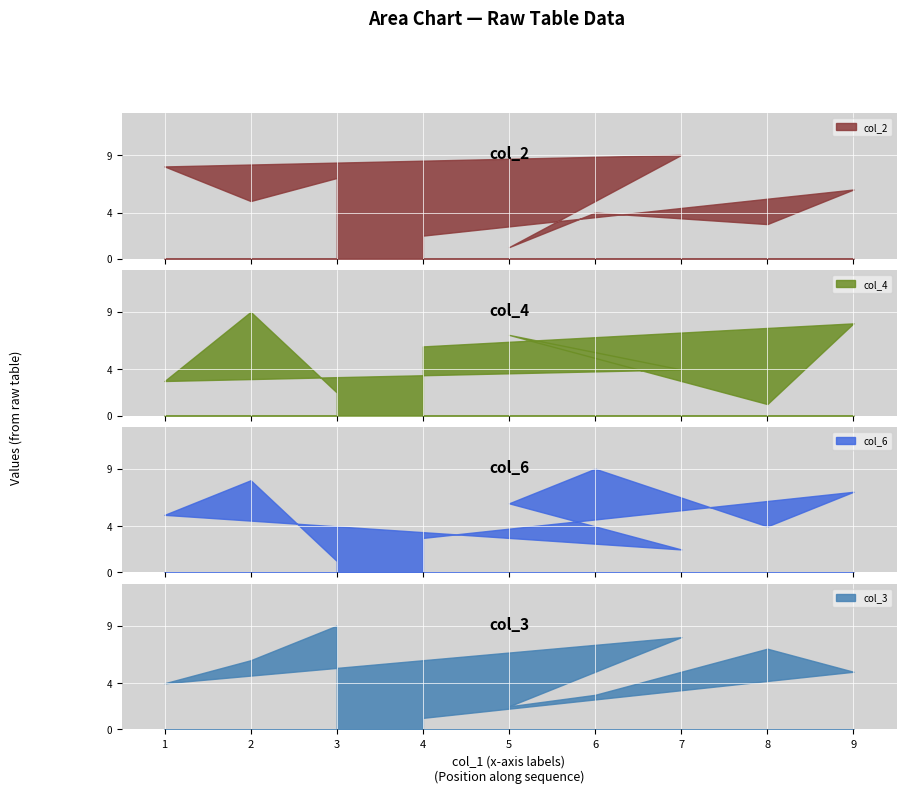

What position from the left is 9?

2